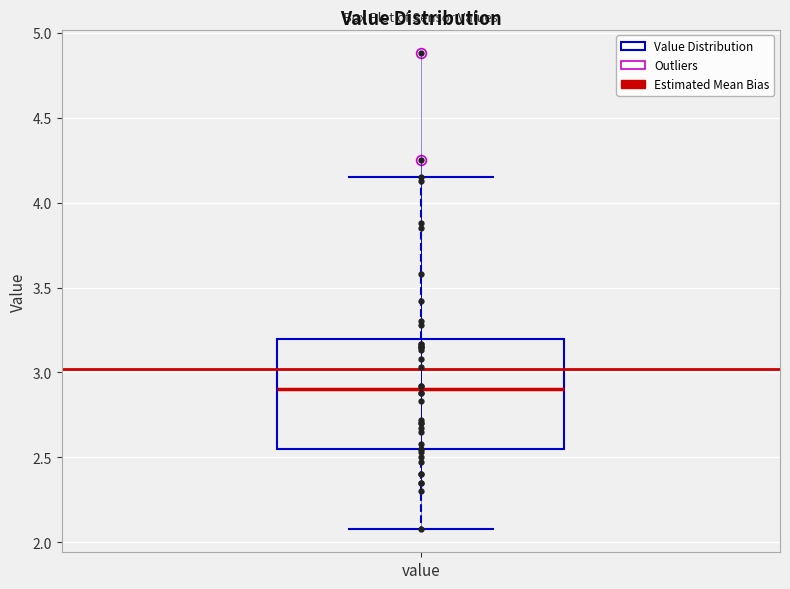

Read this box plot against the y-axis: the position of the median line, the range covered by the box, and the ends of both whiskers. The values are not printed on the chart, so give them approximately, as read against the axis.

median 2.90, box 2.55 to 3.20, whiskers 2.10 to 4.15